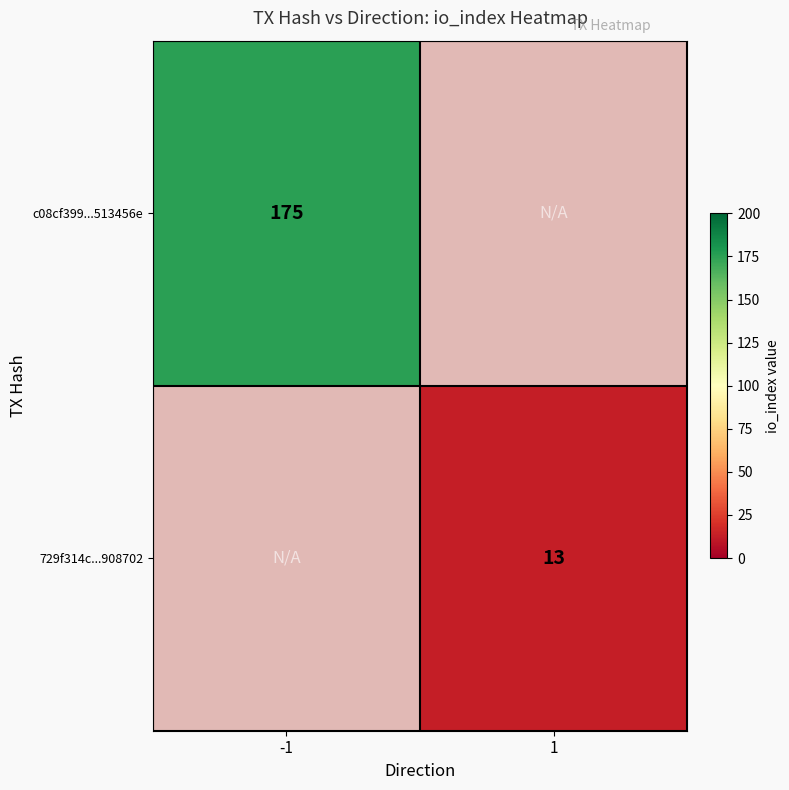

True or false: c08cf399...513456e has a value of 59 at -1.

False